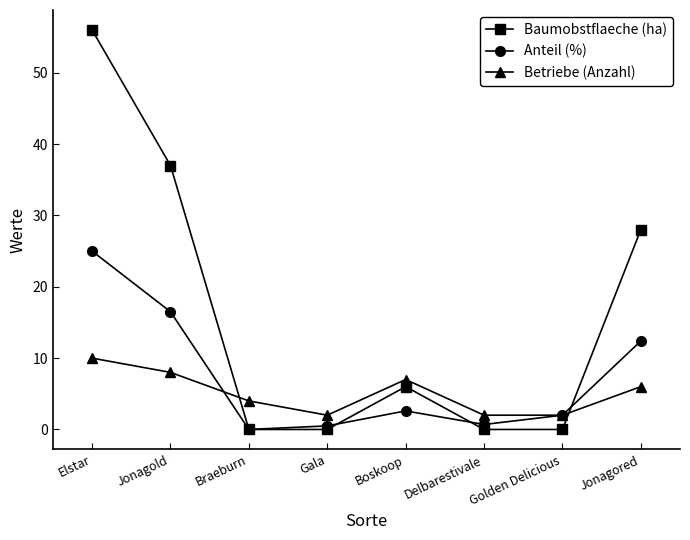

Where do Baumobstflaeche (ha) and Betriebe (Anzahl) first cross each other?

Jonagold and Braeburn